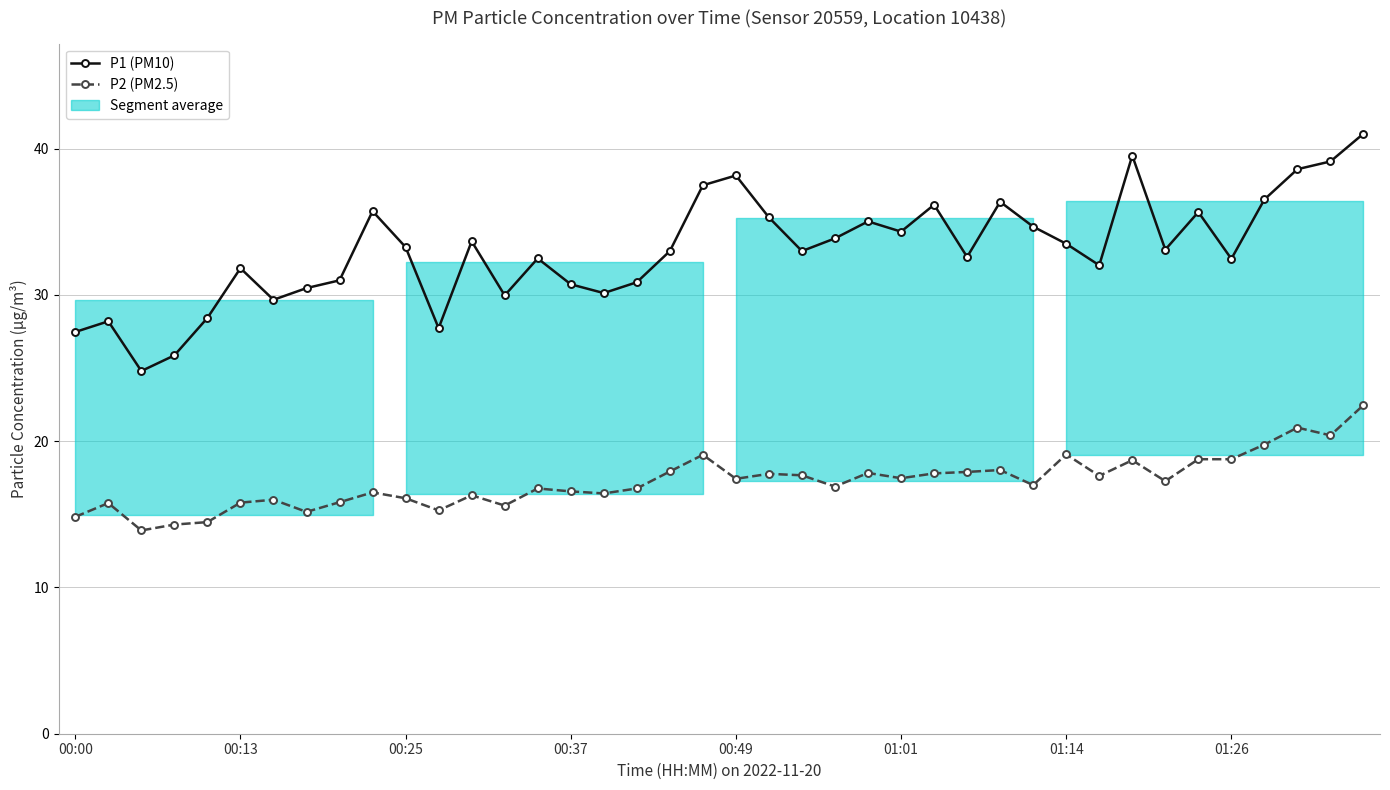

How many data points in P1 (PM10) are above 33?

20